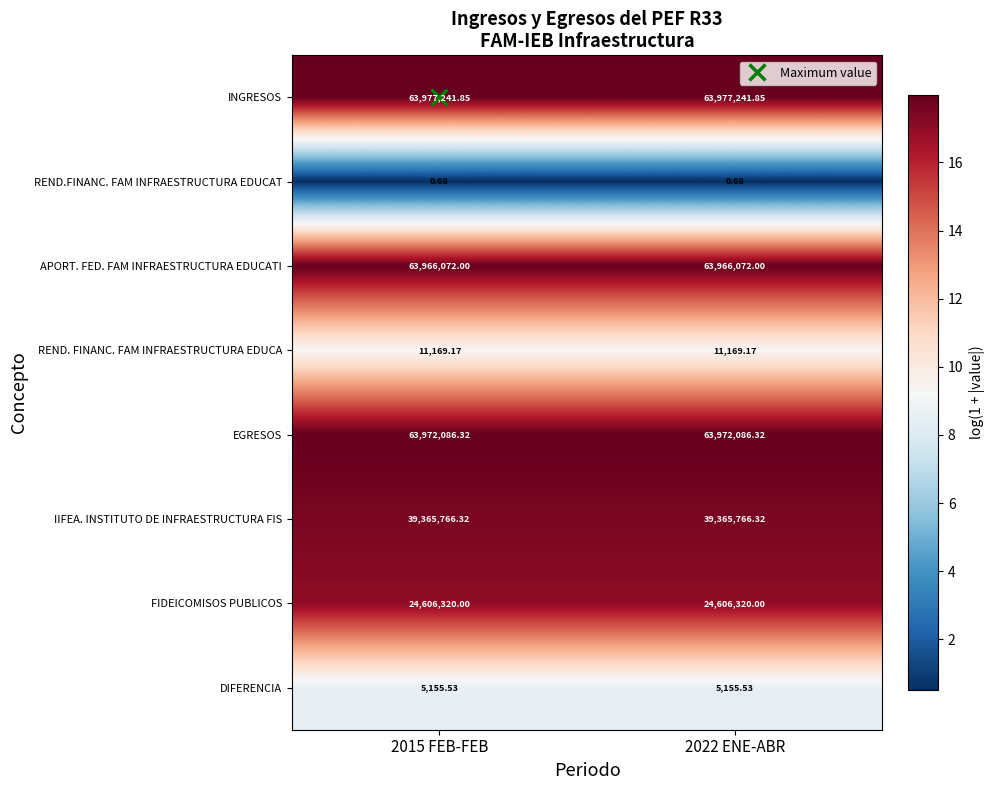

Is the value of DIFERENCIA at 2015 FEB-FEB greater than the value of APORT. FED. FAM INFRAESTRUCTURA EDUCATI at 2015 FEB-FEB?

No